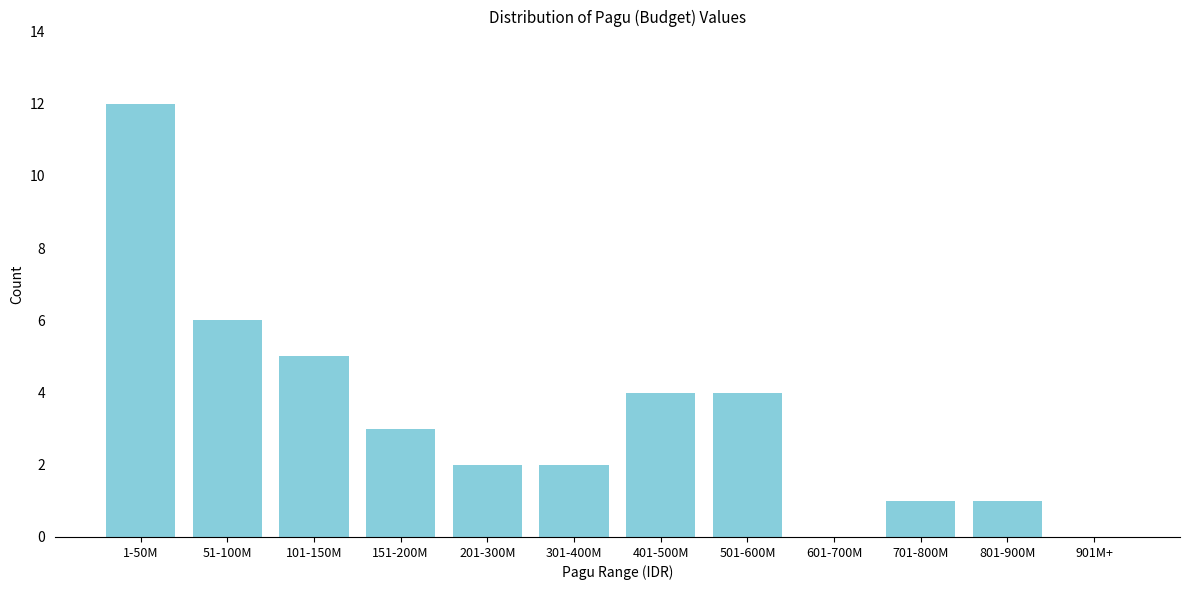

Reading right to left, list all the values displayed in this chart.

901M+=0	801-900M=1	701-800M=1	601-700M=0	501-600M=4	401-500M=4	301-400M=2	201-300M=2	151-200M=3	101-150M=5	51-100M=6	1-50M=12